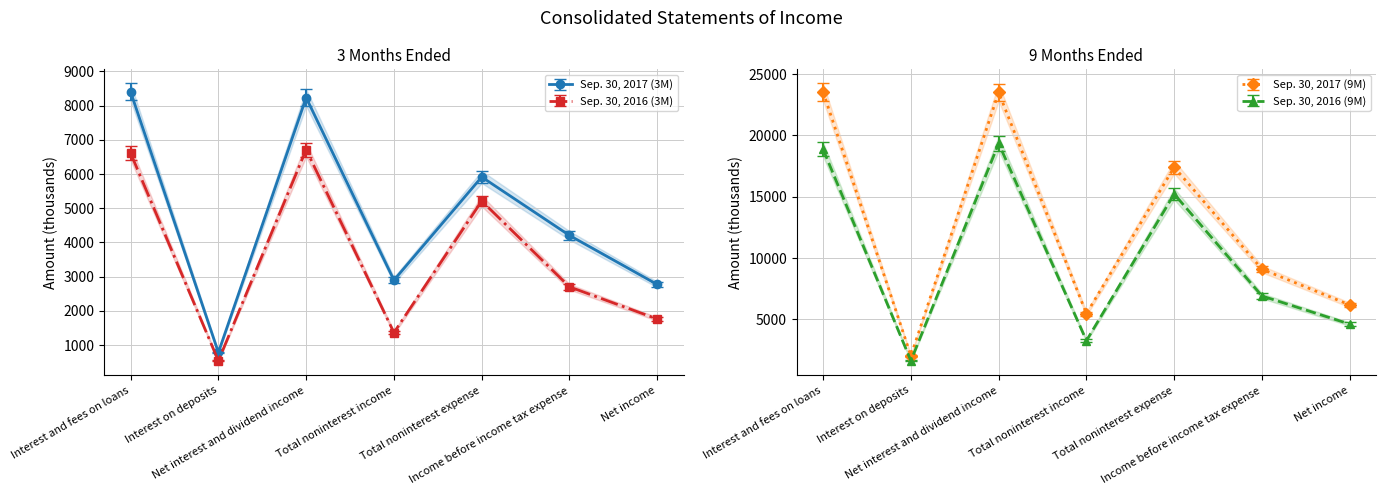

Is the value of Sep. 30, 2016 (3M) at Income before income tax expense greater than the value of Sep. 30, 2016 (9M) at Income before income tax expense?

No